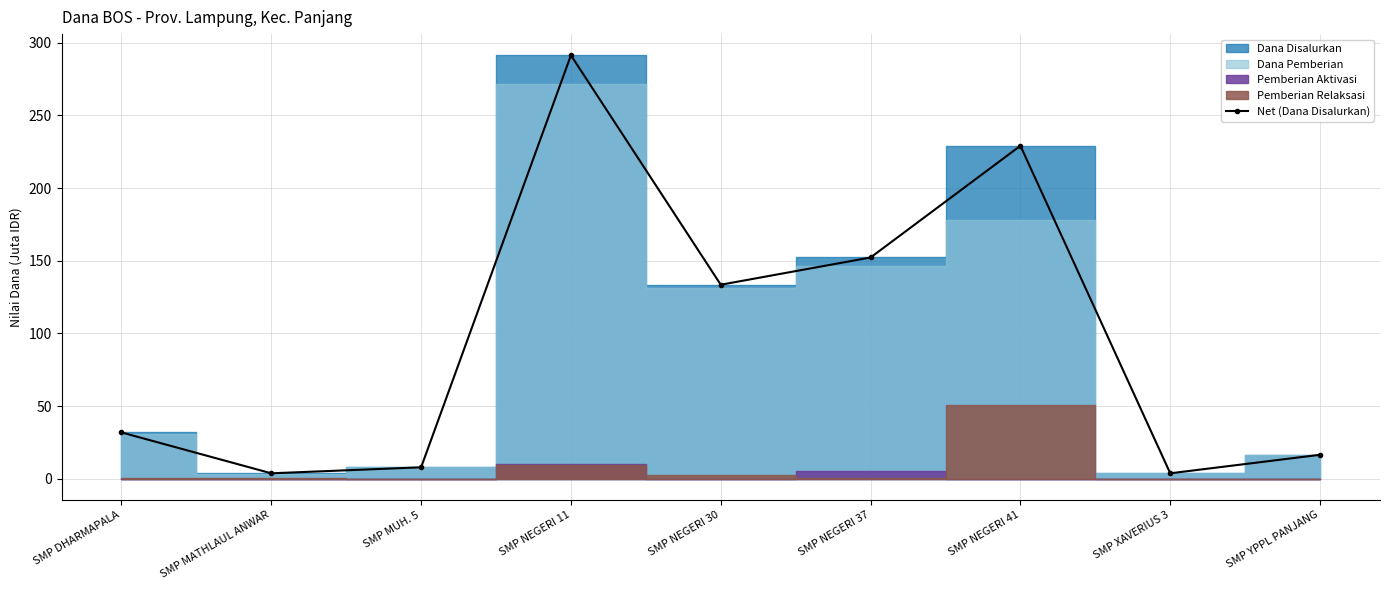

What position from the left is SMP XAVERIUS 3?

8